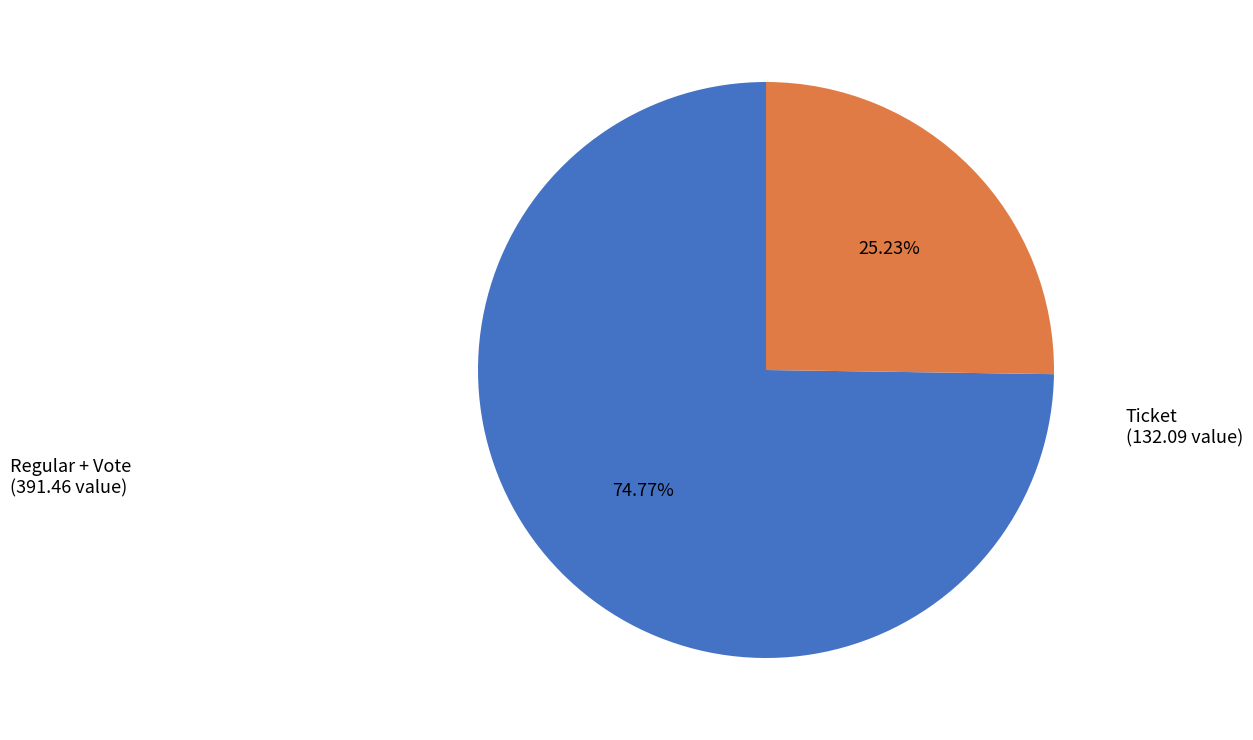

Is there a majority slice in this chart?

Yes